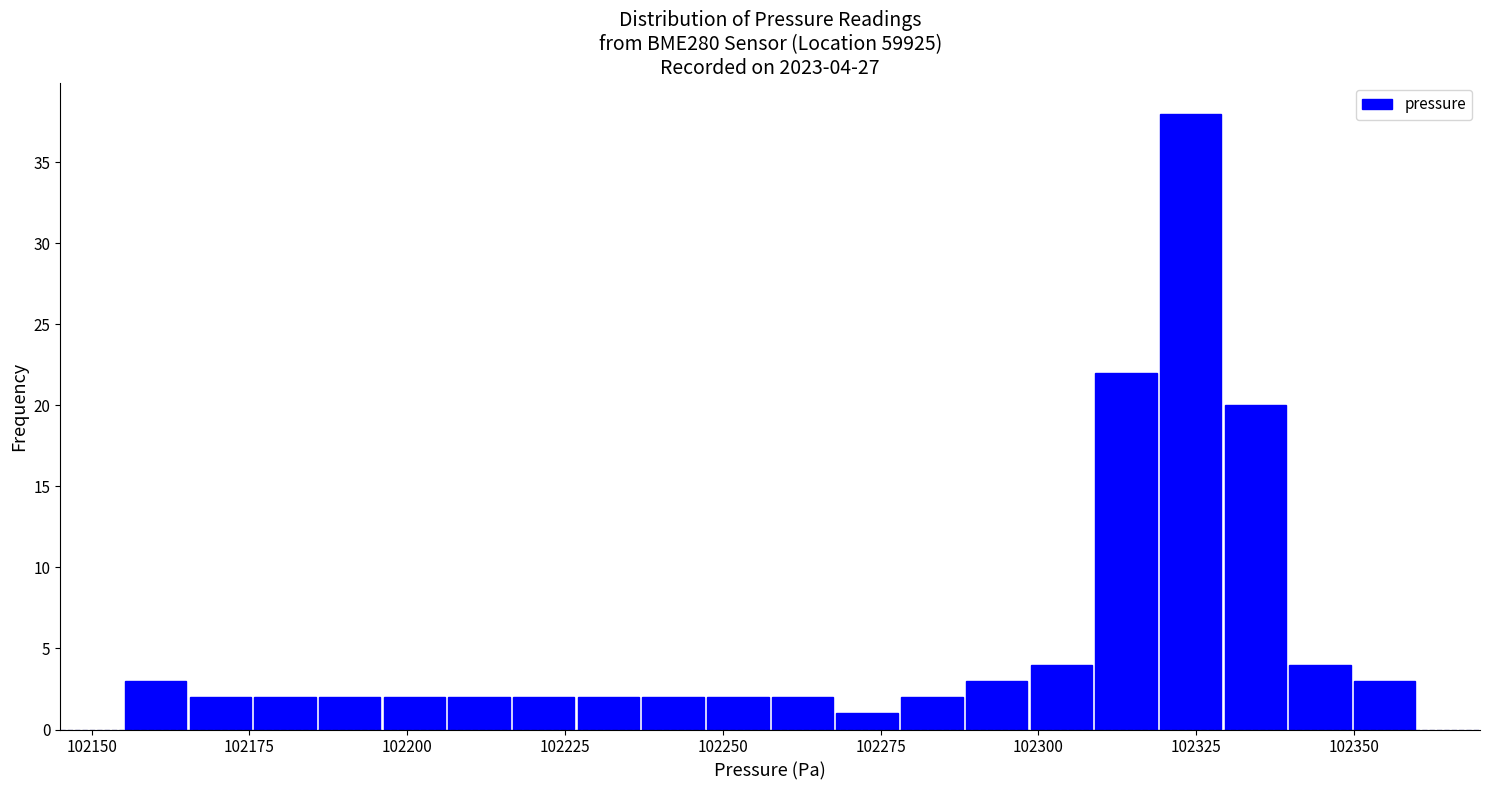

Read against the x-axis, roughly where is the centre of the tallest bar?

102325